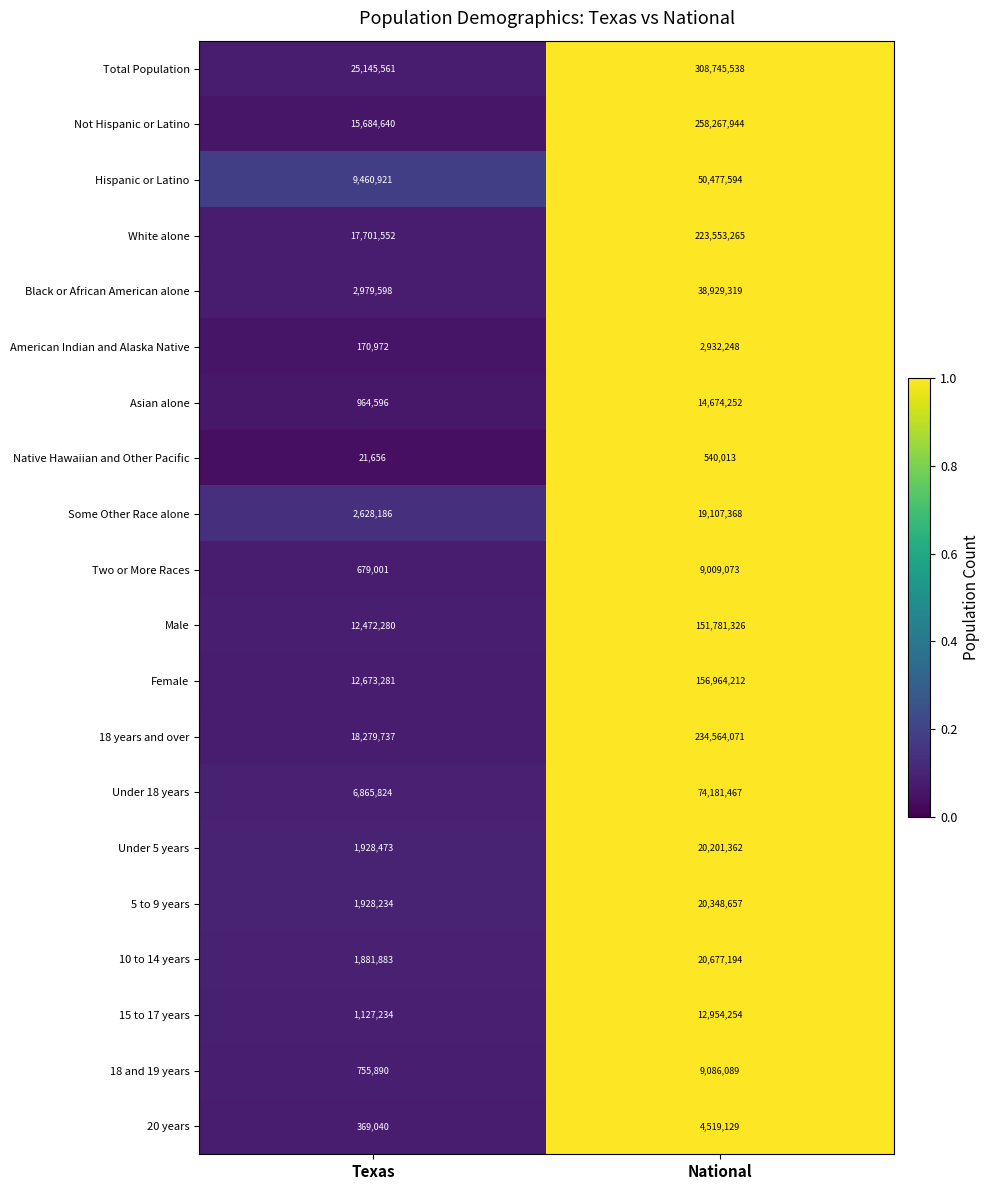

The value of American Indian and Alaska Native at National is 5203686. True or false?

False